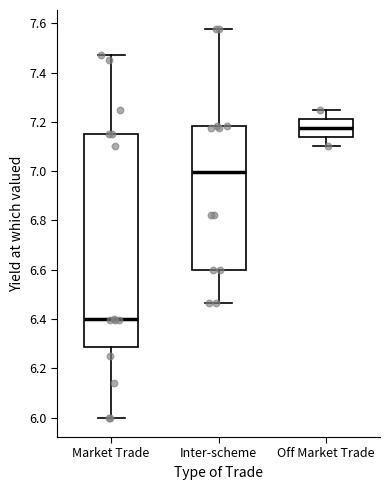

Where does the lower whisker of the box for Market Trade end on the y-axis? The values are not printed on the chart, so give them approximately, as read against the axis.

6.00